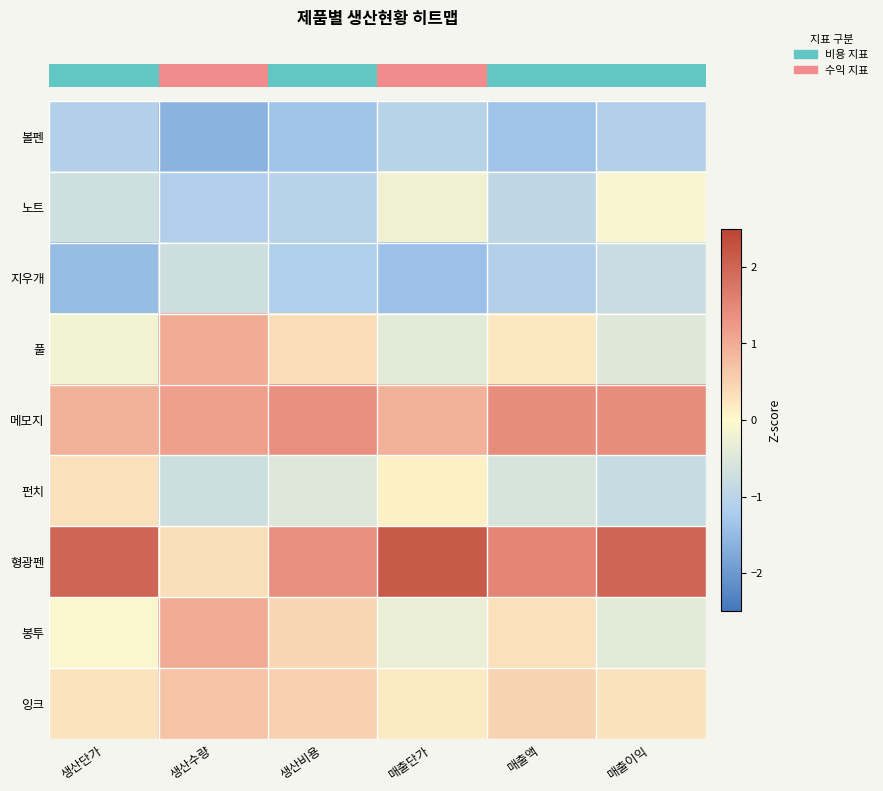

What is the minimum value shown in the chart?

-1.6